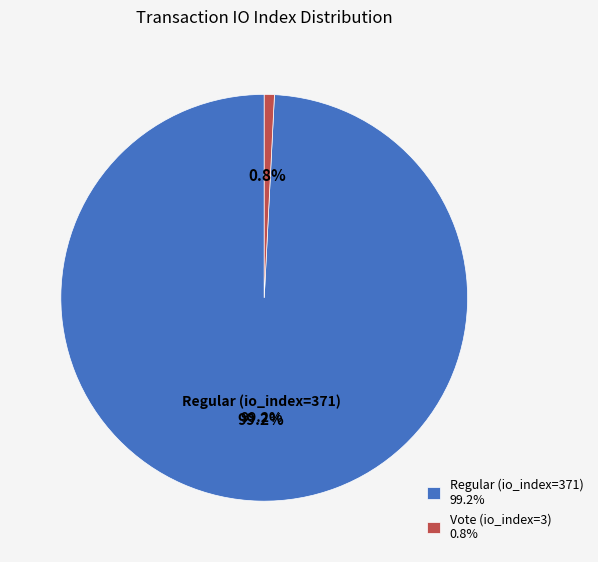

True or false: Vote (io_index=3) accounts for 16% of the total.

False